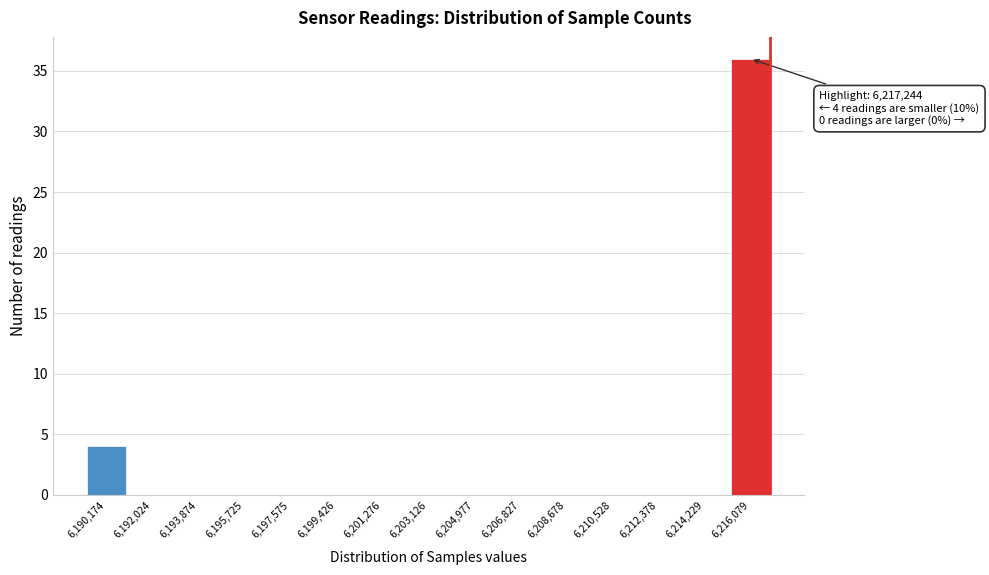

True or false: the data shows 0 at 6,204,977.

True